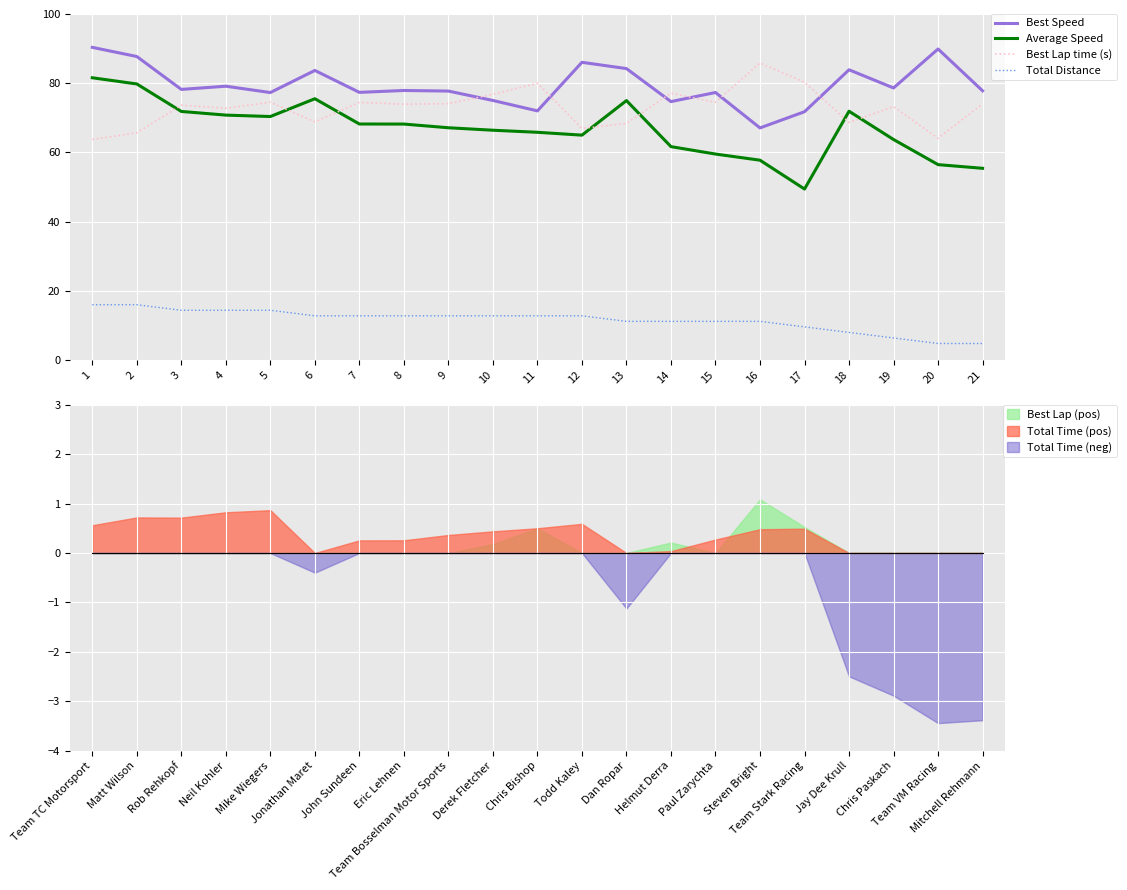

At which category does Best Lap time (s) reach its first local valley?

4